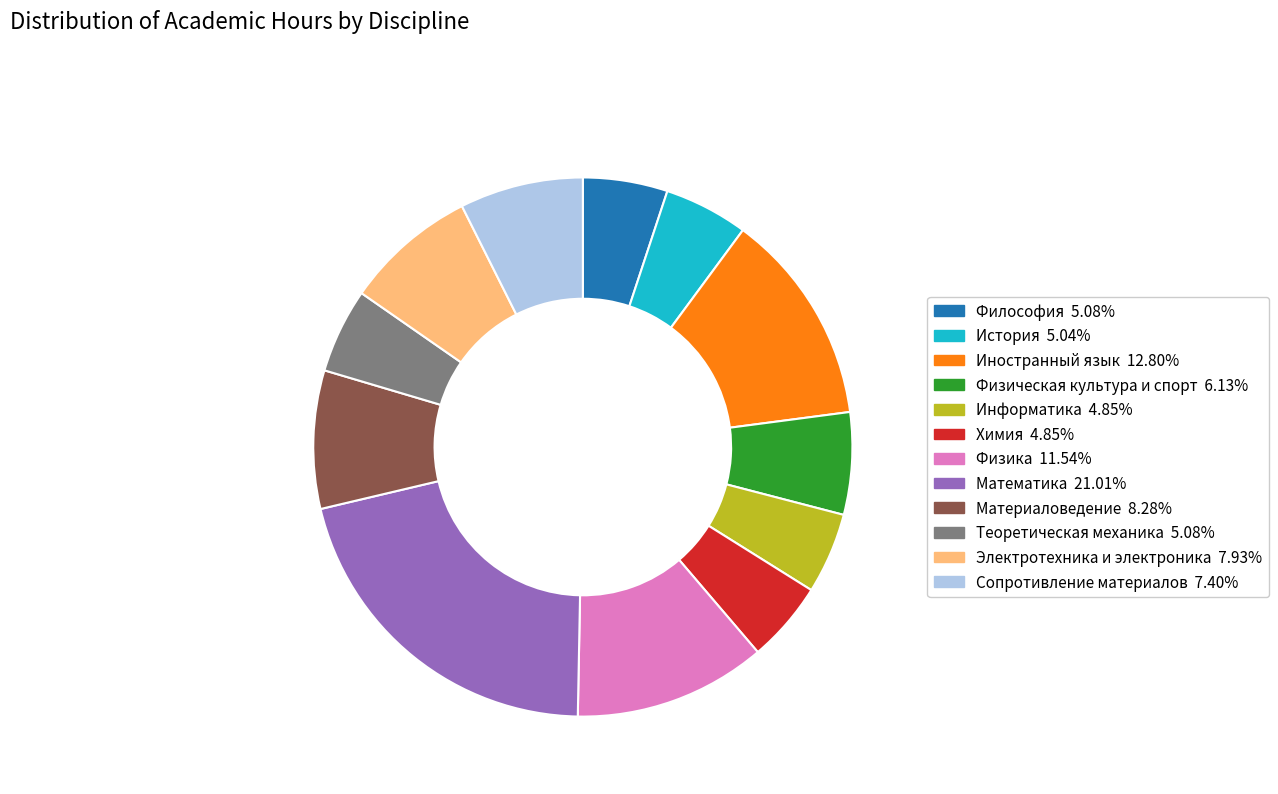

Which category has the biggest portion of the pie?

Математика